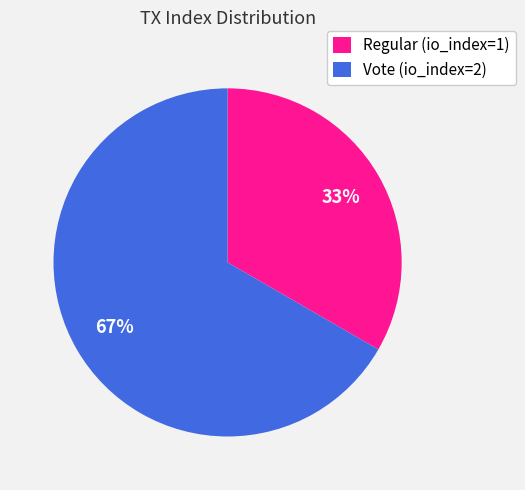

Rank the categories by value from highest to lowest.

Vote (io_index=2), Regular (io_index=1)